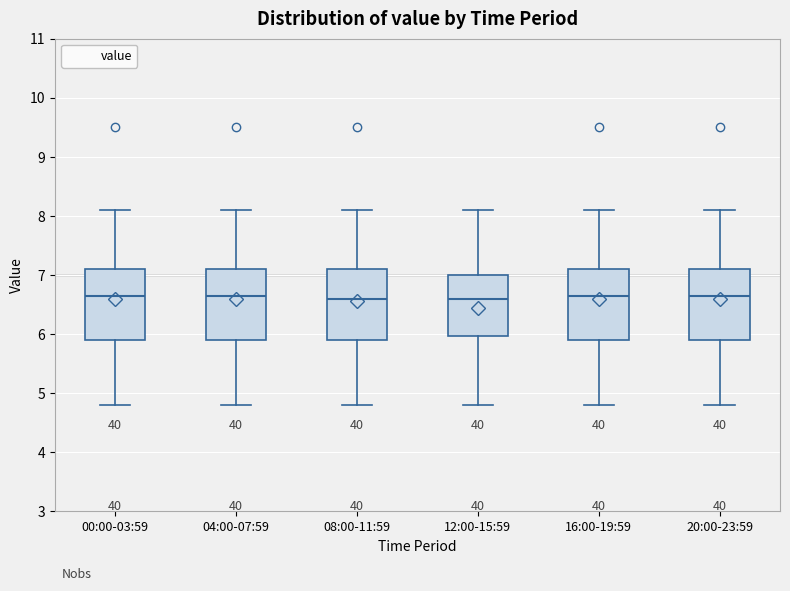

Reading left to right, read every box against the y-axis: the position of its median line, the range the box covers, and the ends of its whiskers. The values are not printed on the chart, so give them approximately, as read against the axis.

00:00-03:59: median 6.7, box 5.9 to 7.1, whiskers 4.8 to 8.1
04:00-07:59: median 6.7, box 5.9 to 7.1, whiskers 4.8 to 8.1
08:00-11:59: median 6.6, box 5.9 to 7.1, whiskers 4.8 to 8.1
12:00-15:59: median 6.6, box 6.0 to 7.0, whiskers 4.8 to 8.1
16:00-19:59: median 6.7, box 5.9 to 7.1, whiskers 4.8 to 8.1
20:00-23:59: median 6.7, box 5.9 to 7.1, whiskers 4.8 to 8.1